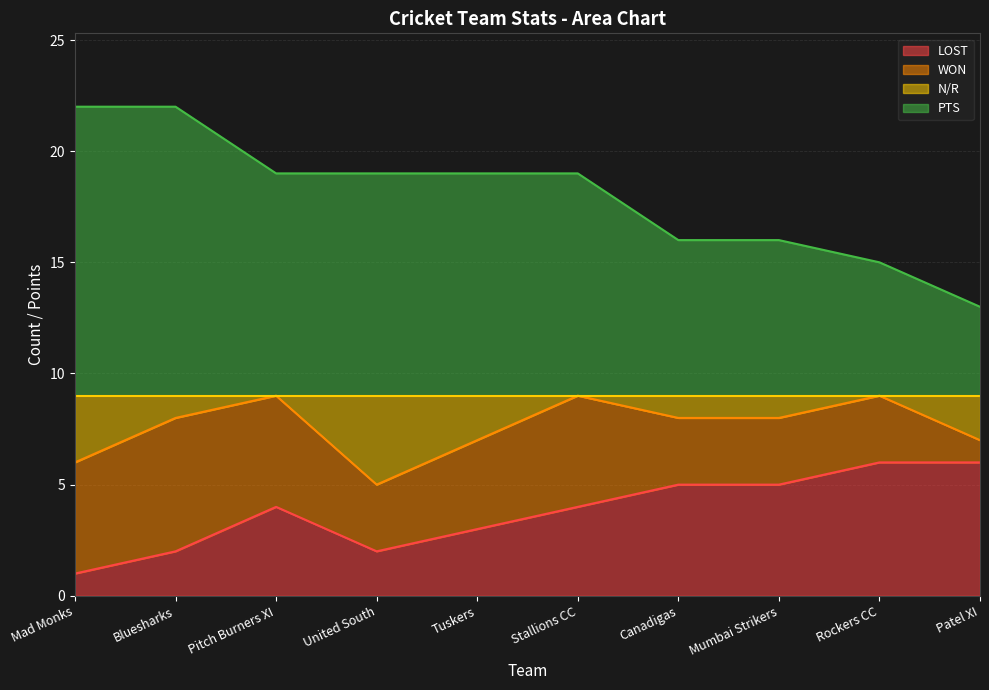

What are all the series names shown in the legend?

LOST, WON, N/R, PTS